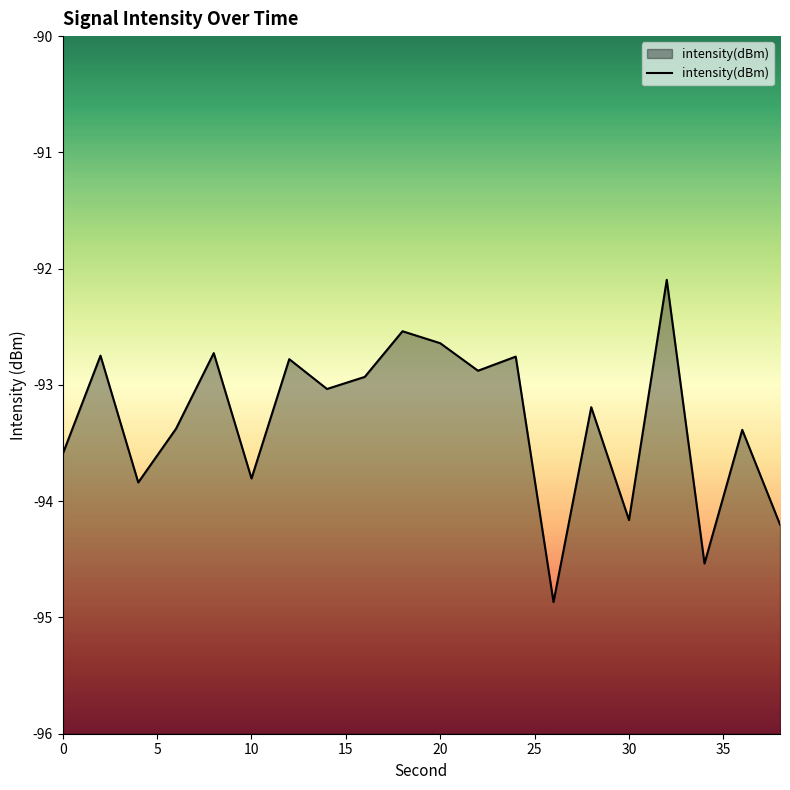

What is the smallest value displayed?

-94.9